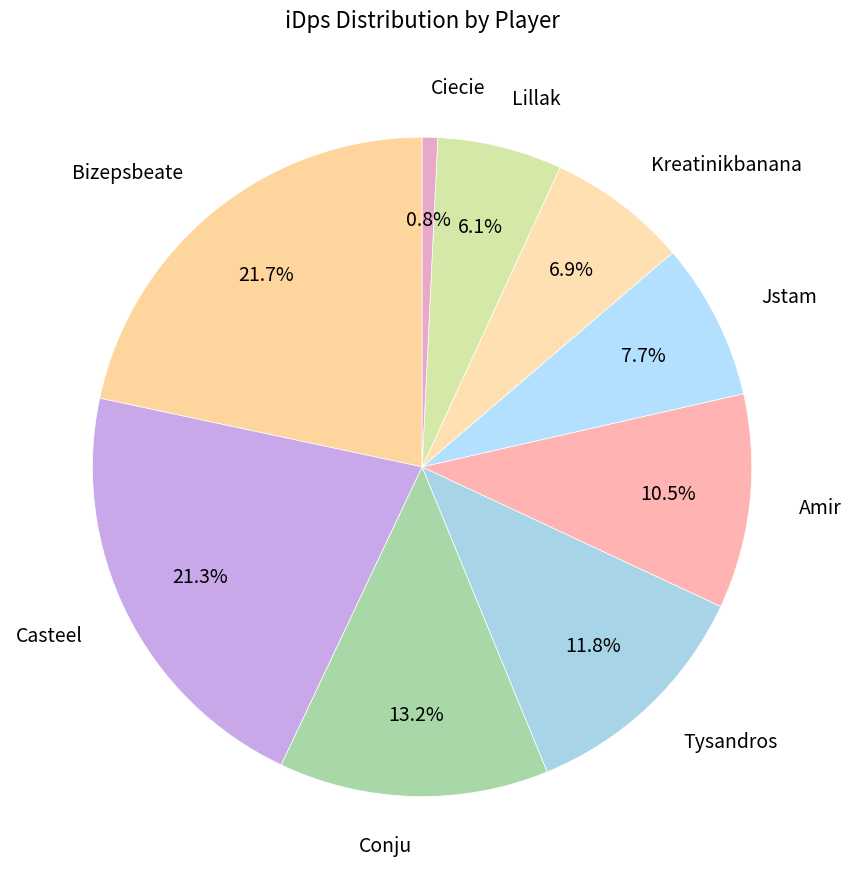

Which category has the smallest portion of the pie?

Ciecie